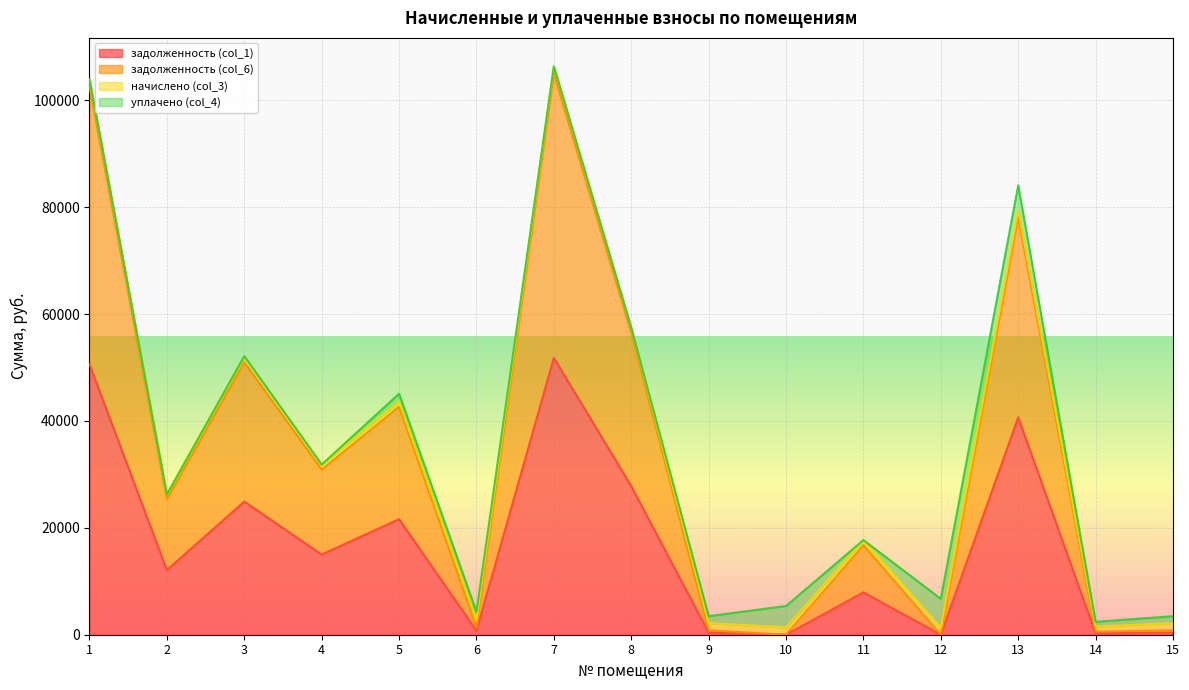

At which category does the chart reach its peak across all series?

7